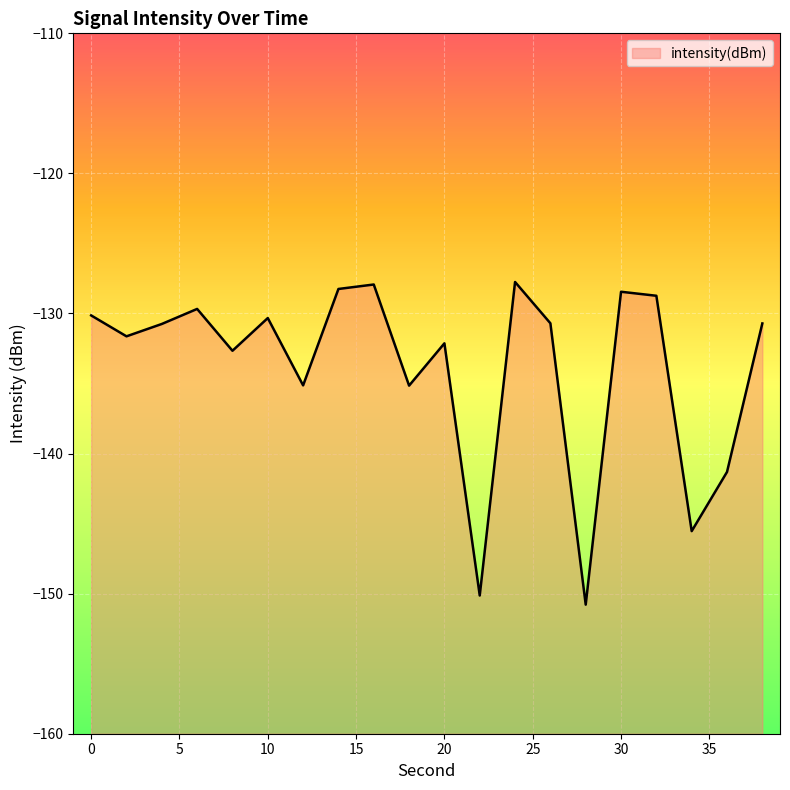

How many series are shown in this chart?

1